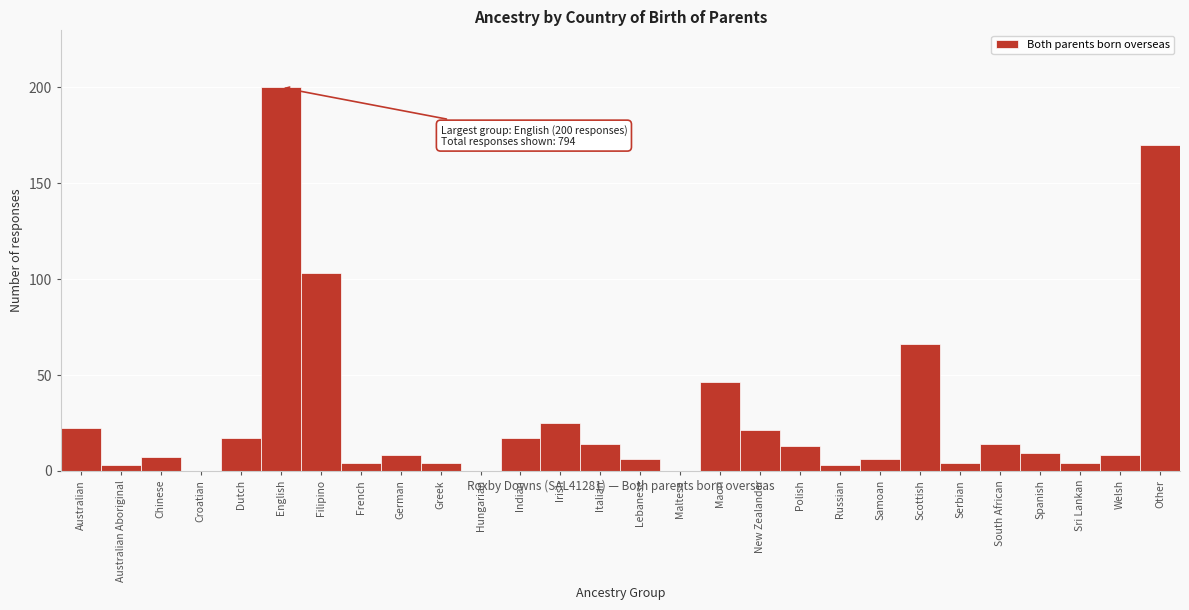

Reading right to left, list all the values displayed in this chart.

Other=170	Welsh=8	Sri Lankan=4	Spanish=9	South African=14	Serbian=4	Scottish=66	Samoan=6	Russian=3	Polish=13	New Zealander=21	Maori=46	Maltese=0	Lebanese=6	Italian=14	Irish=25	Indian=17	Hungarian=0	Greek=4	German=8	French=4	Filipino=103	English=200	Dutch=17	Croatian=0	Chinese=7	Australian Aboriginal=3	Australian=22